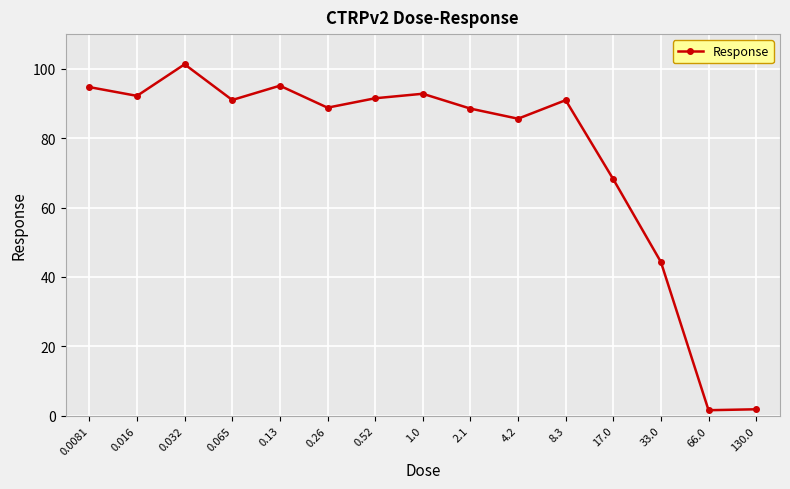

Is it true that the value at 0.26 is 144.1?

False